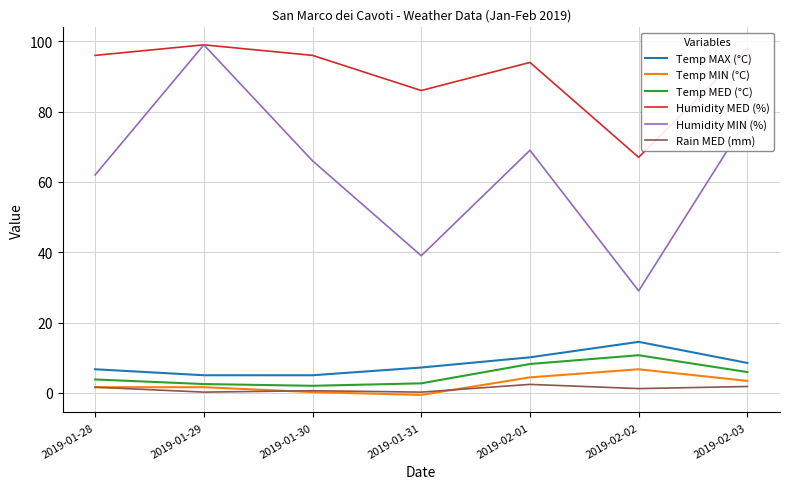

Where does the Rain MED (mm) series first go above 1?

2019-01-28